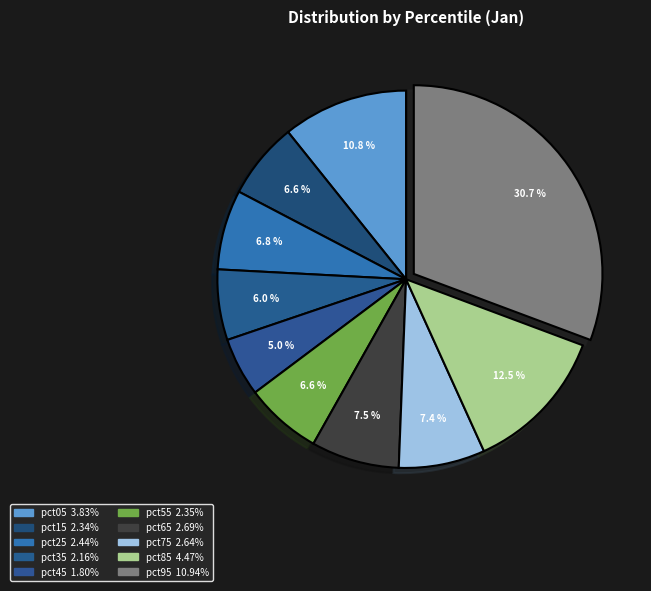

How many segments does this pie chart have?

10